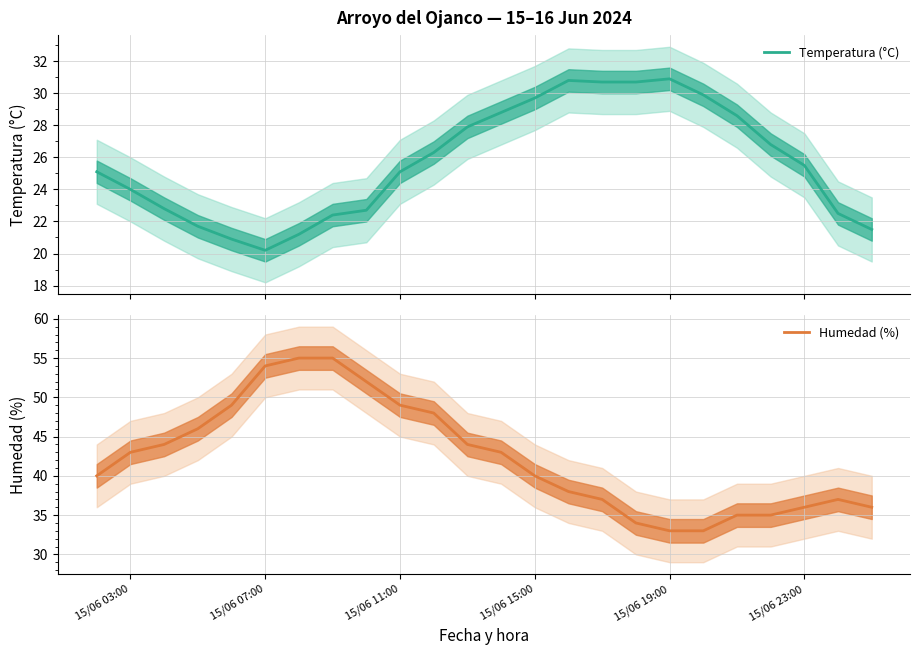

What is the minimum value for Temperatura (°C)?

20.2